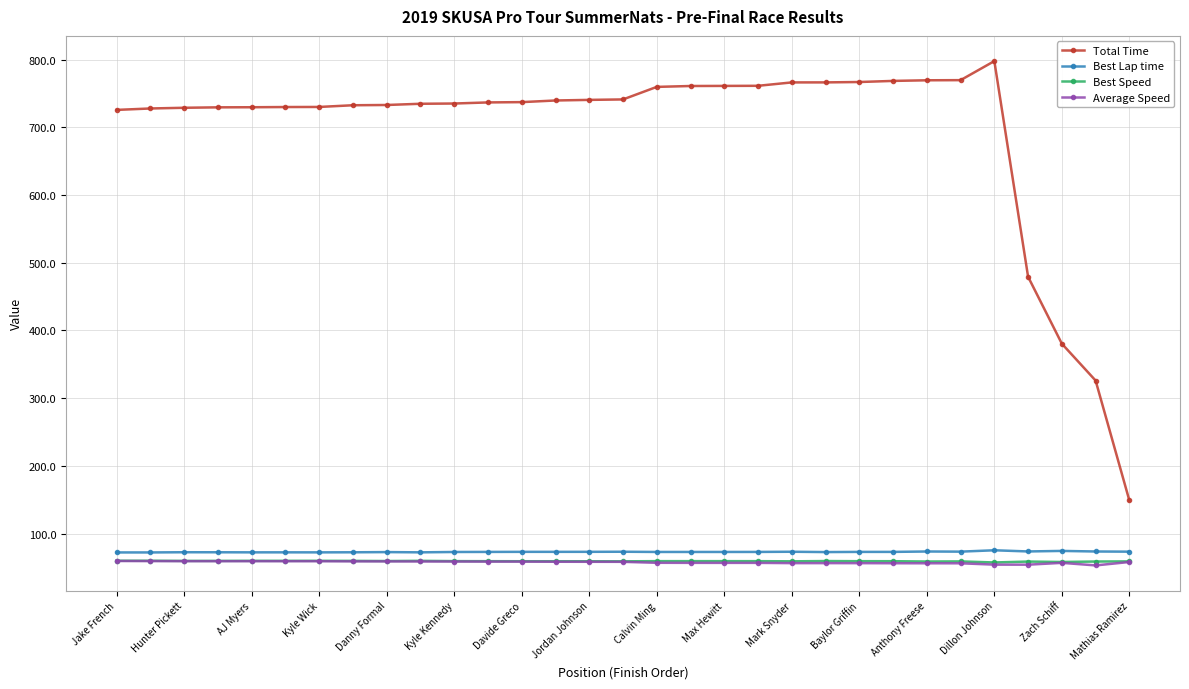

True or false: Best Lap time has more than 2 points higher than both neighbors.

True